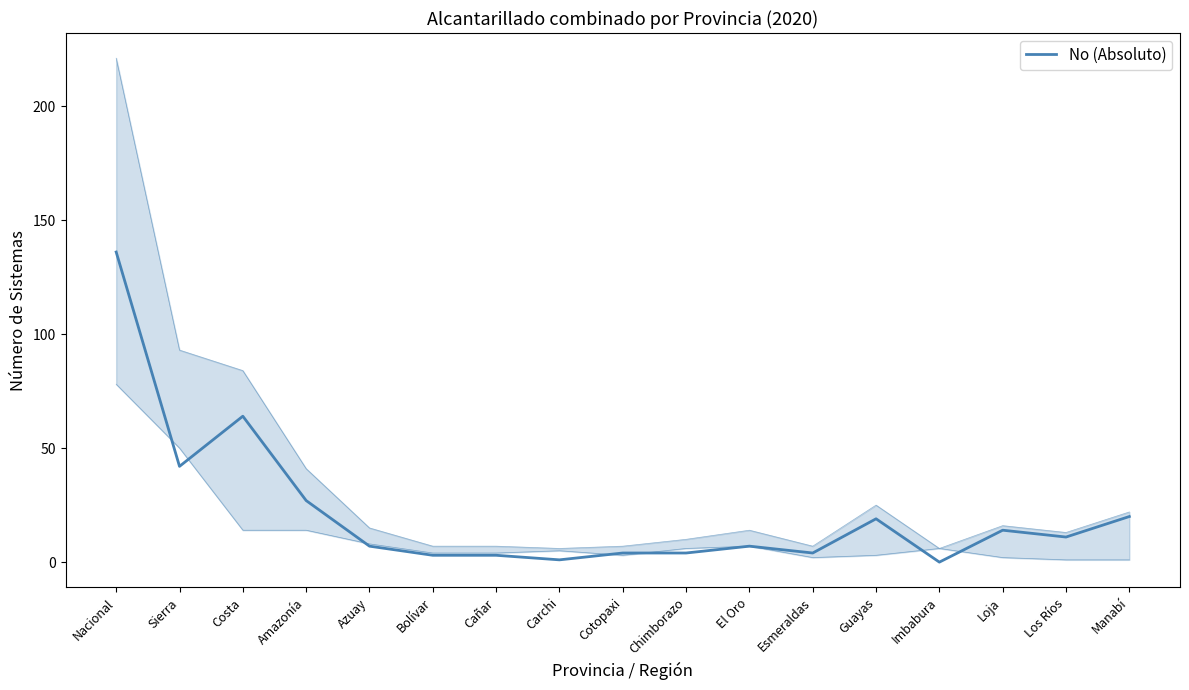

True or false: the data shows 32 at Manabí.

False